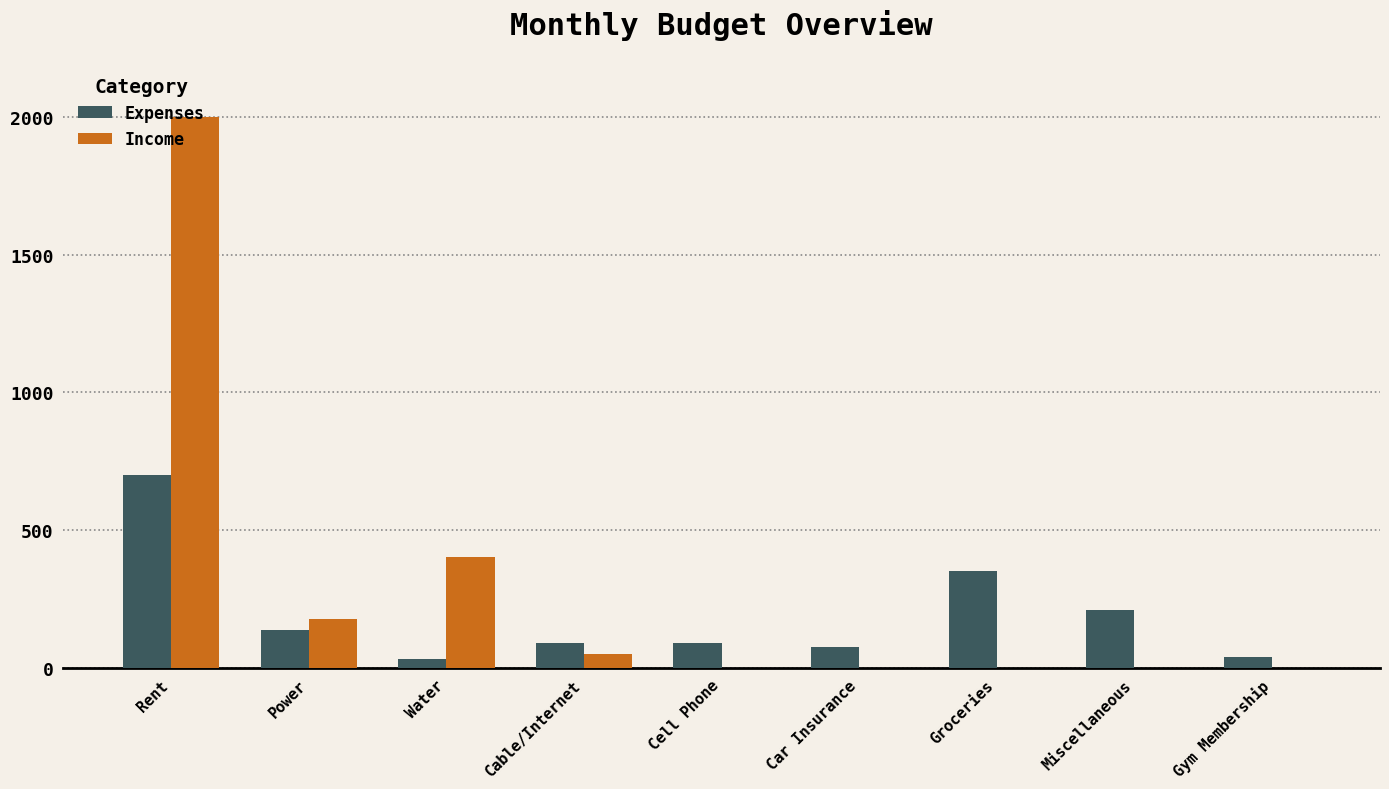

At which category is the sum across all series the highest?

Rent